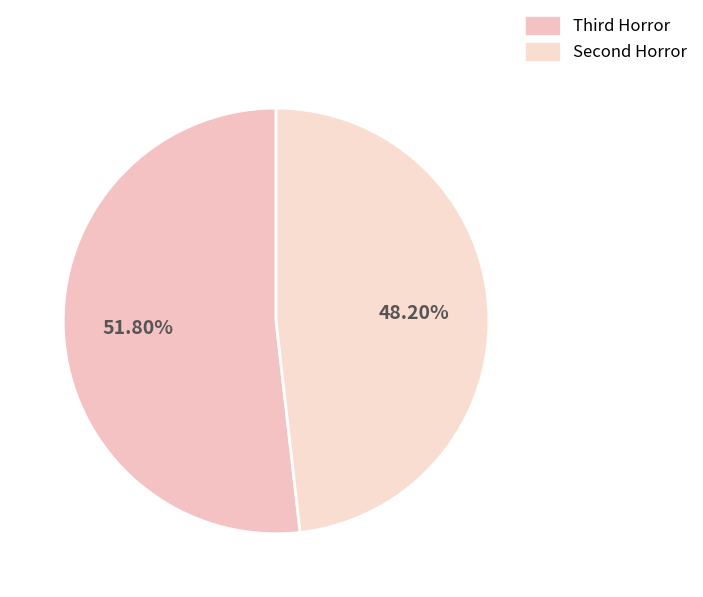

Which slice is the largest?

Third Horror